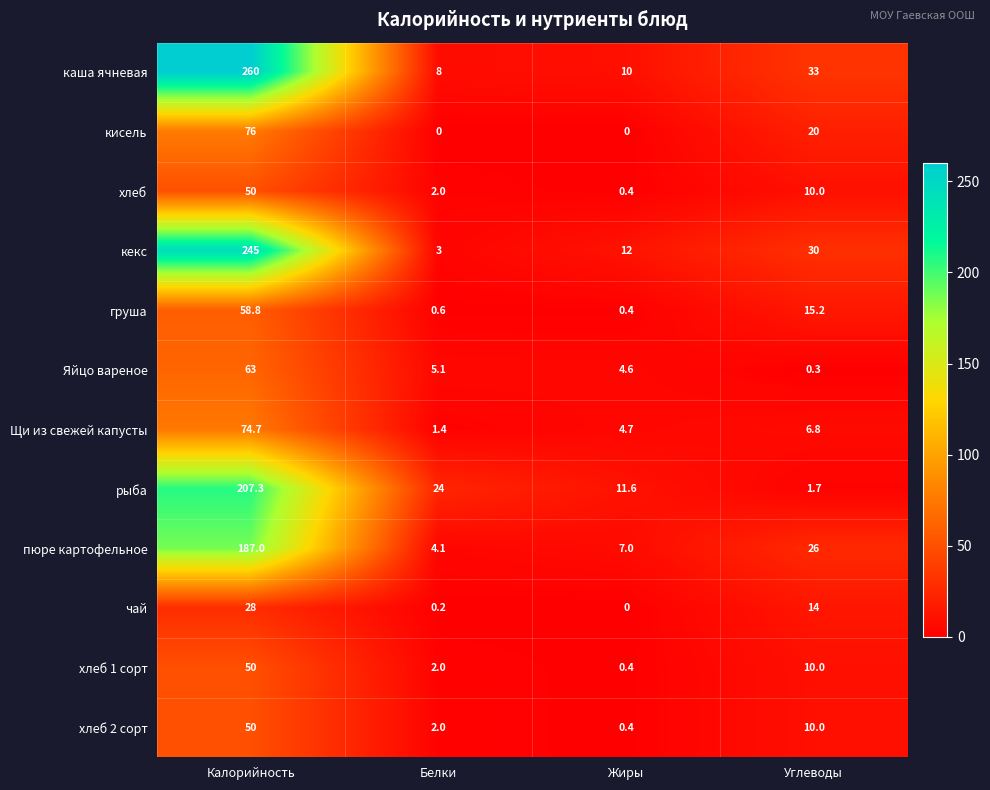

At which category is the sum across all series the highest?

Калорийность